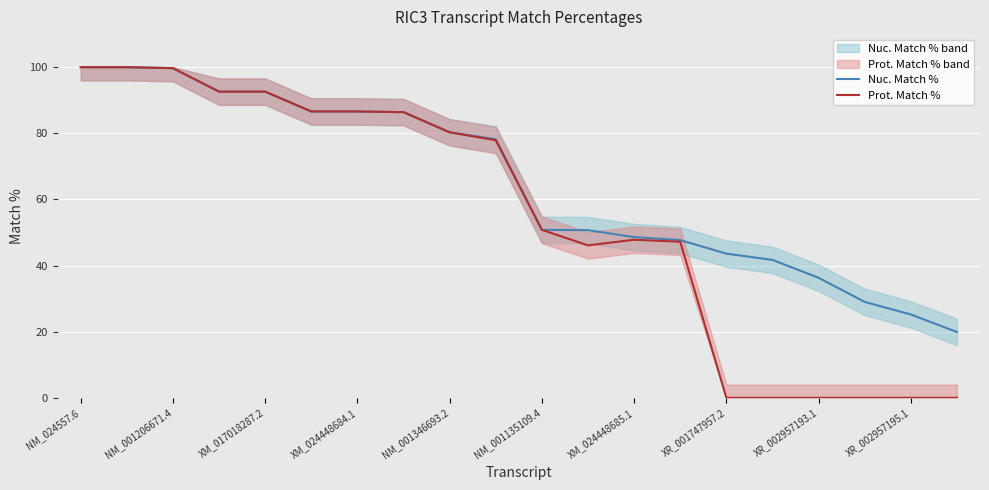

What is the highest value of the Nuc. Match % series?

100.0